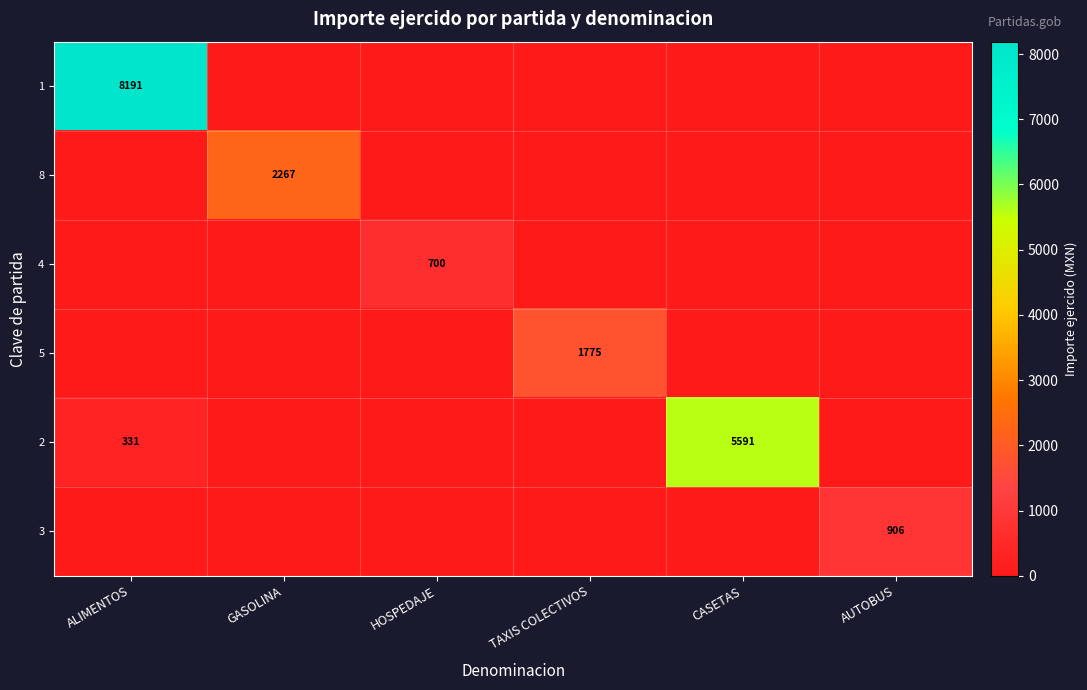

Count the number of categories in the chart.

6